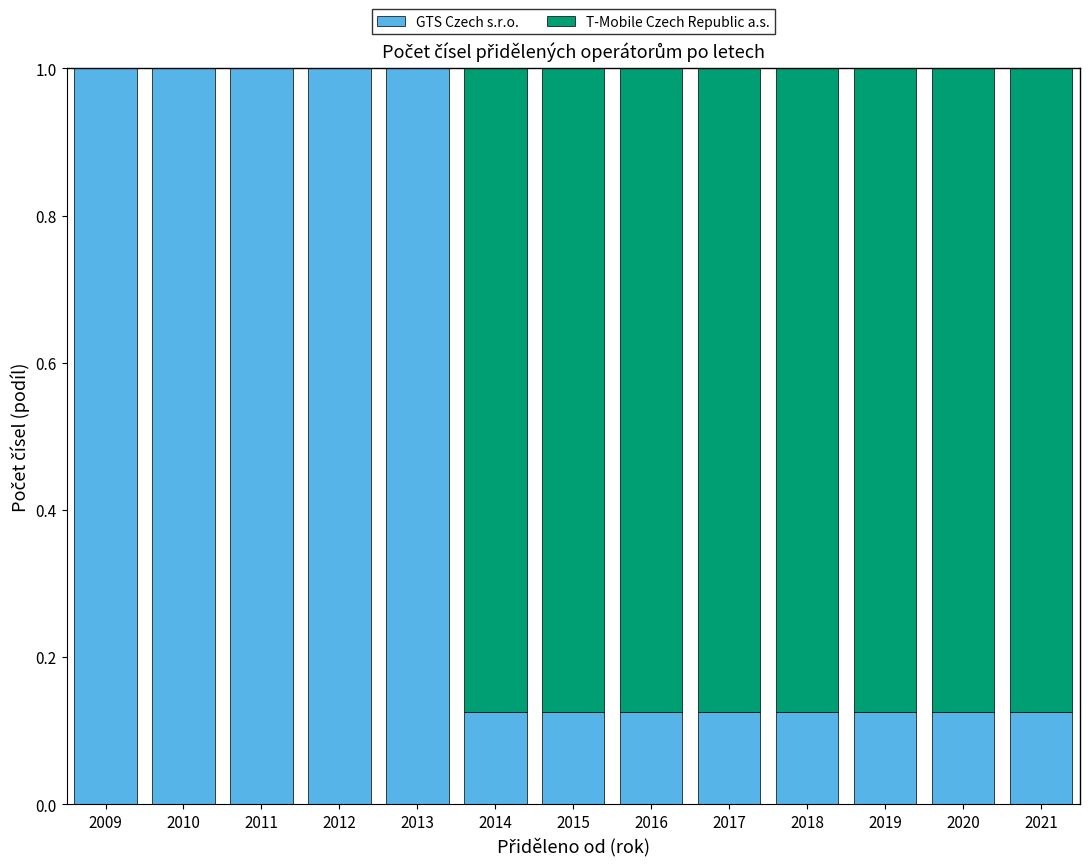

What are all the series names shown in the legend?

GTS Czech s.r.o., T-Mobile Czech Republic a.s.